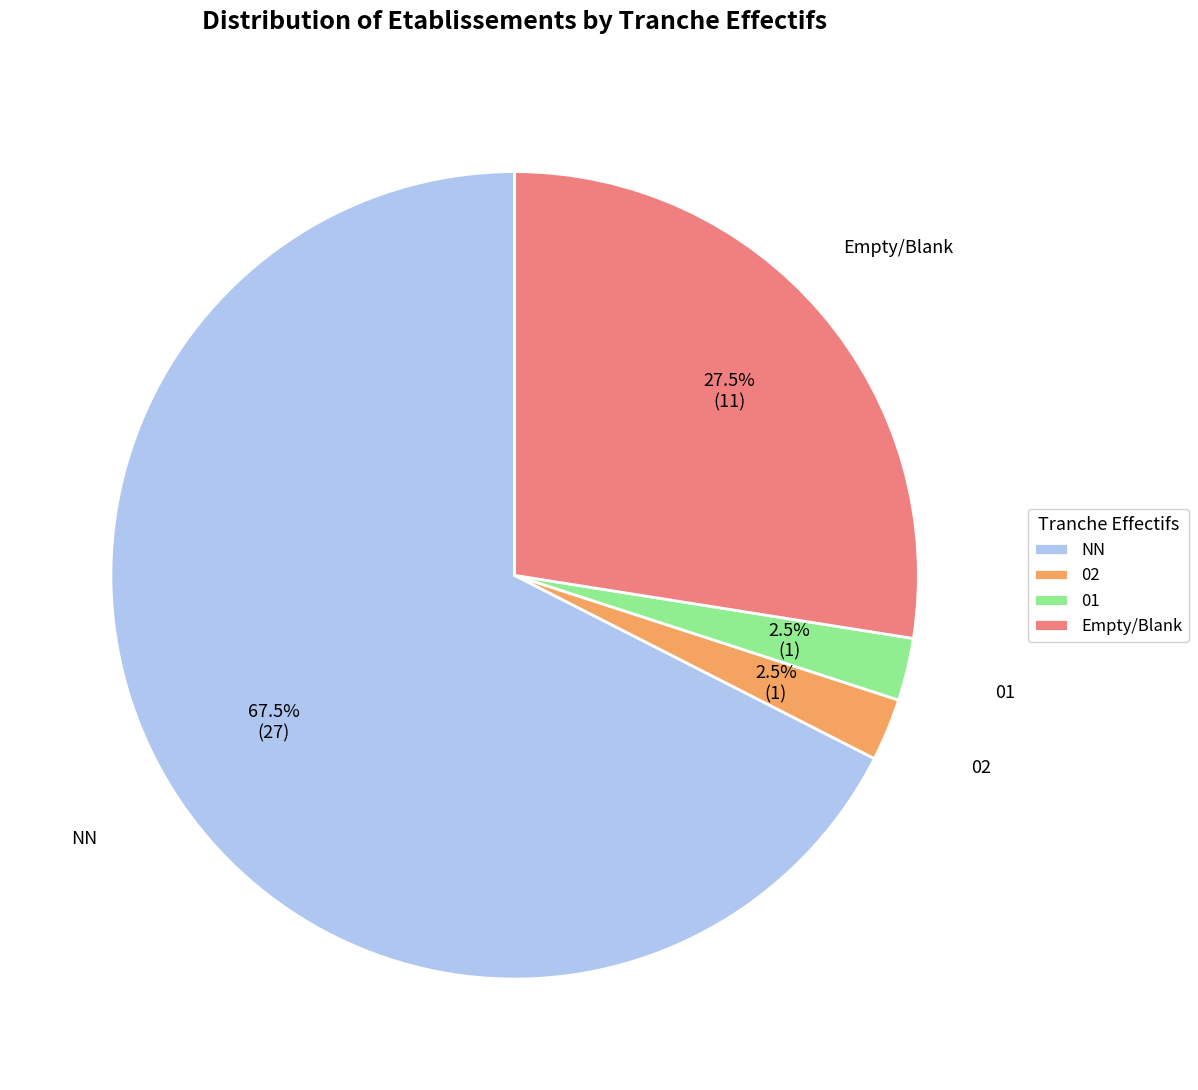

How many slices are in this pie chart?

4